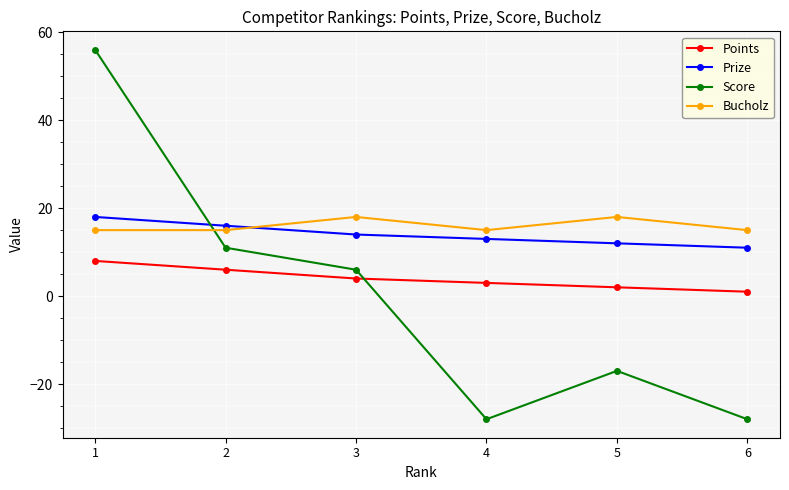

Does the chart display data point markers on the line(s)?

Yes